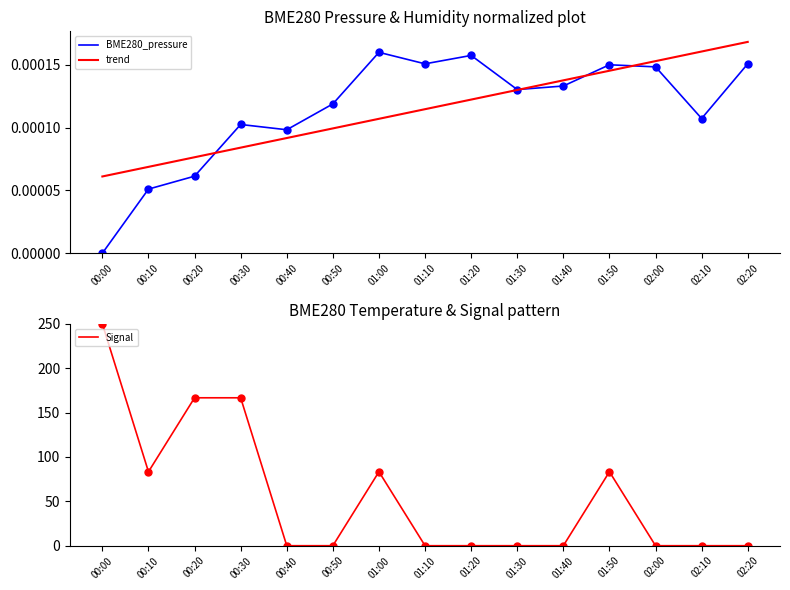

What are all the series names shown in the legend?

BME280_pressure, trend, Signal